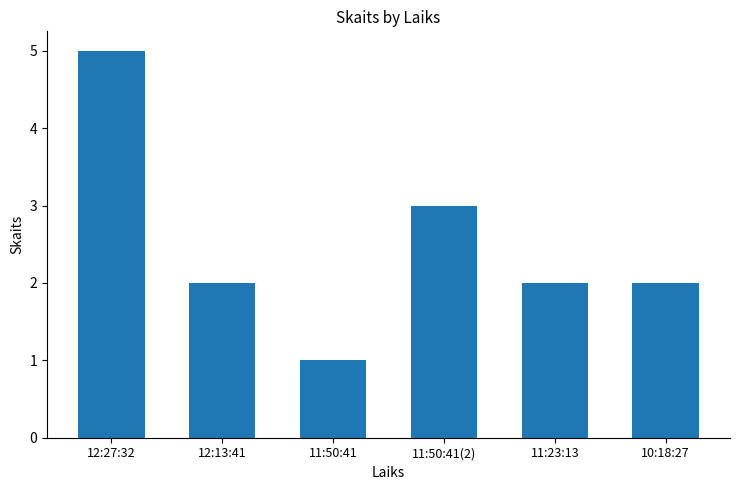

Reading right to left, extract all data points from this chart.

2	2	3	1	2	5